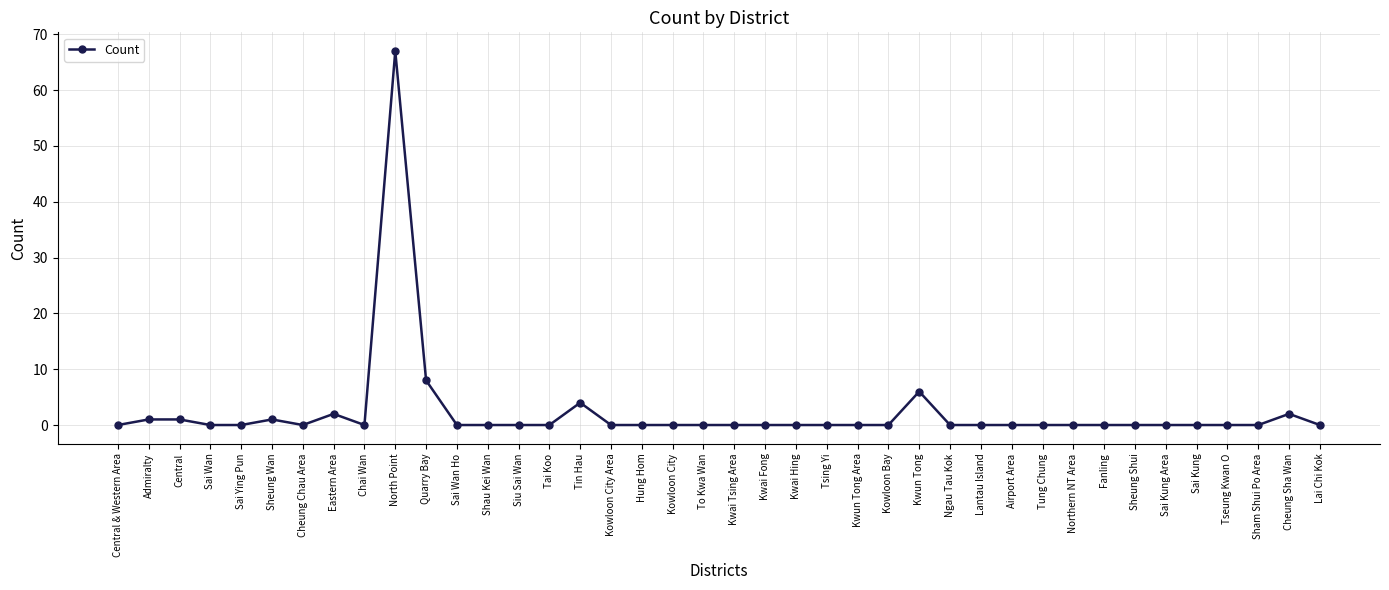

What is the change in value from North Point to Kwun Tong Area?

-67